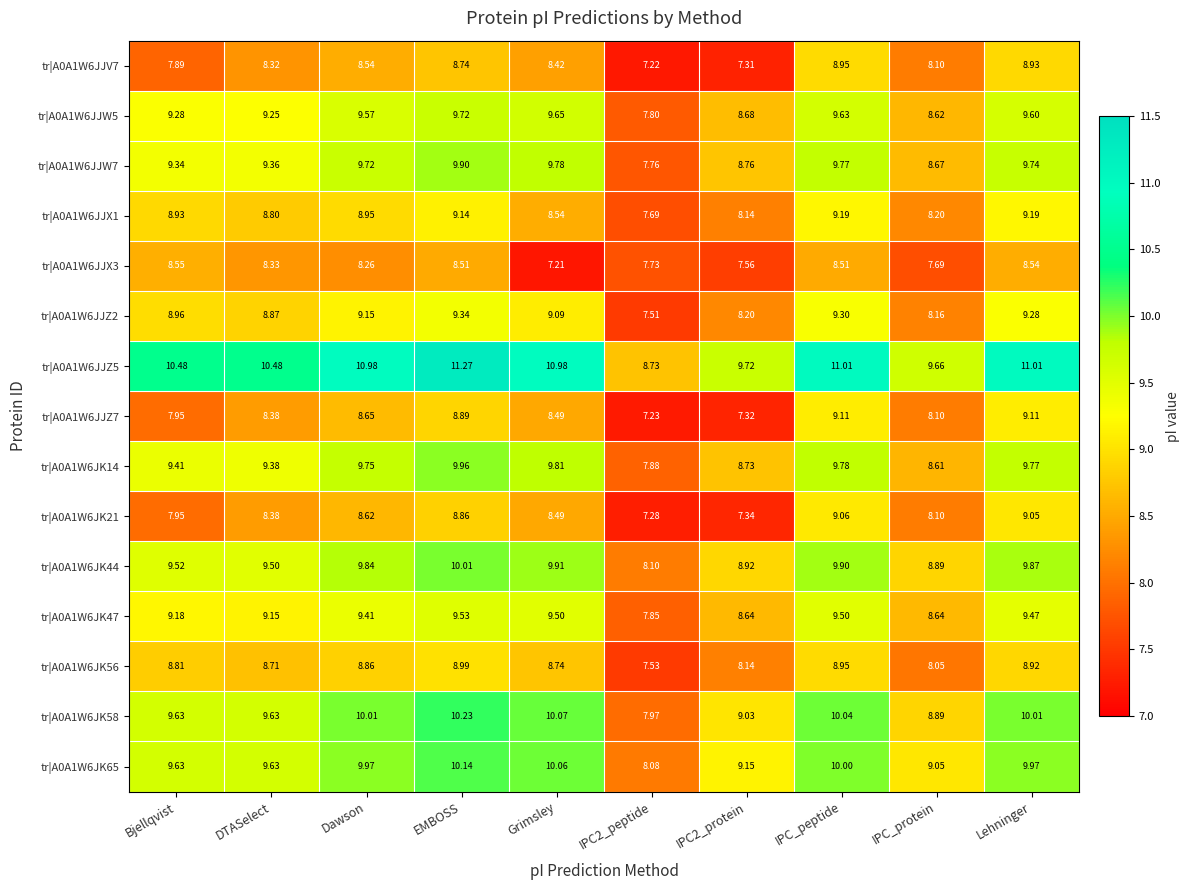

At which label is tr|A0A1W6JJX3 closest to 7?

Grimsley